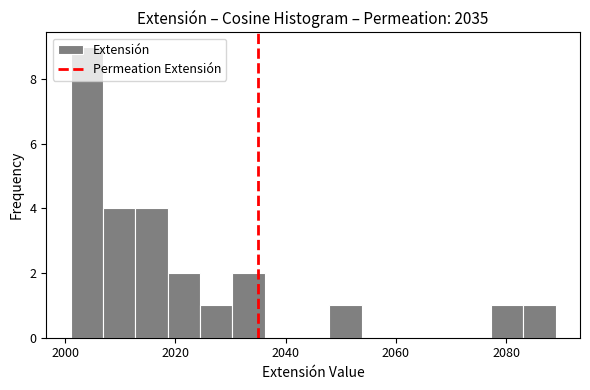

Read against the x-axis, roughly where is the centre of the tallest bar?

2004